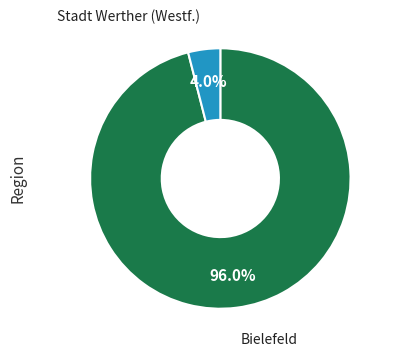

What percentage is NOT represented by Stadt Werther (Westf.)?

96.0%